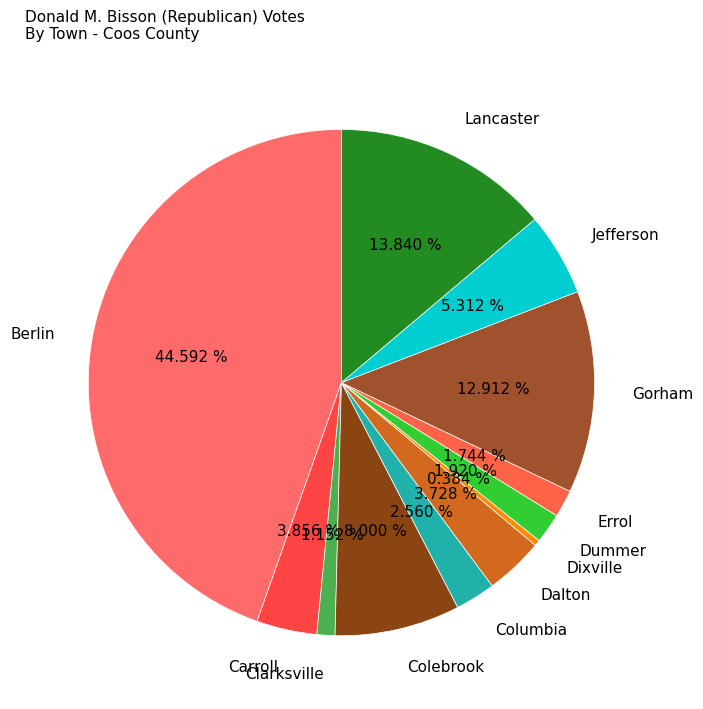

Combined, do Columbia and Errol account for over 50%?

No